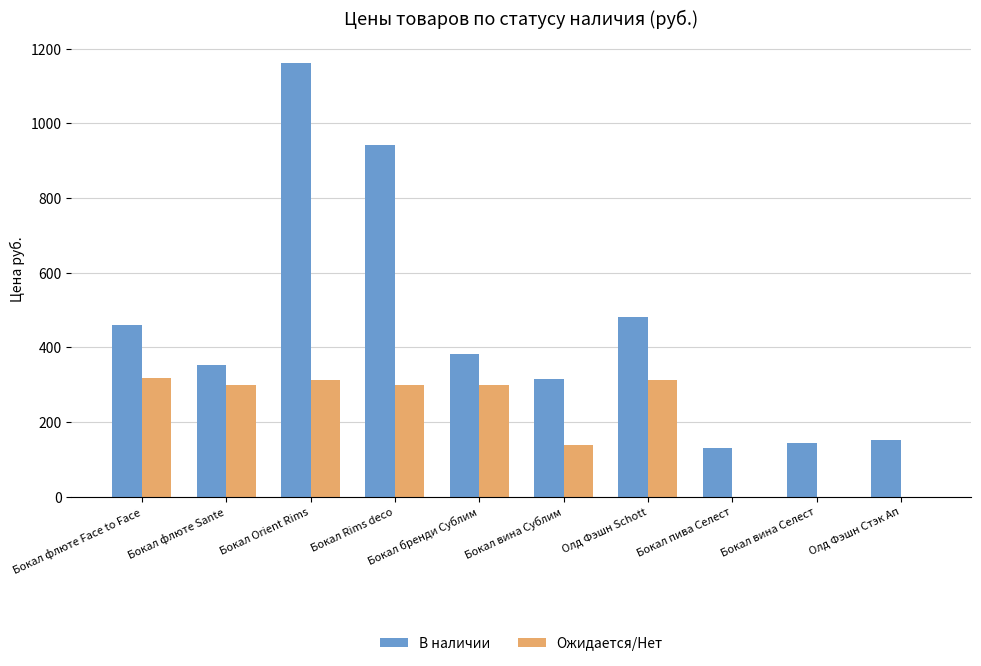

Reading left to right, what are all the values shown in this chart?

В наличии: 460.5	353.0	1161.0	941.0	381.0	316.0	481.0	129.0	144.0	151.0
Ожидается/Нет: 318.0	300.0	312.0	300.0	300.0	137.0	312.0	0.0	0.0	0.0